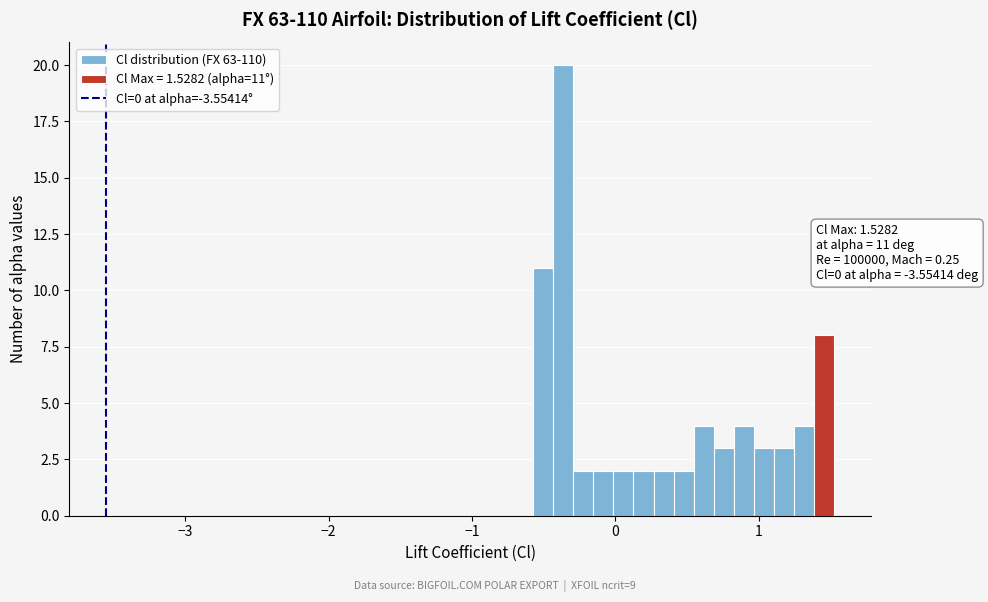

Read against the x-axis, roughly where is the centre of the tallest bar?

-0.4